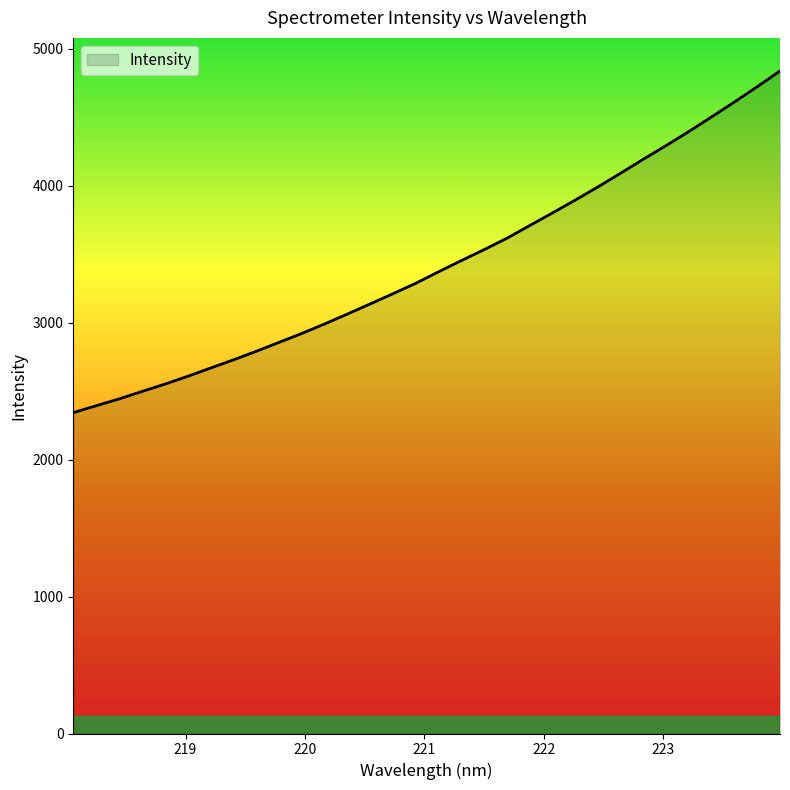

What is the difference between the maximum and minimum values?

2495.4